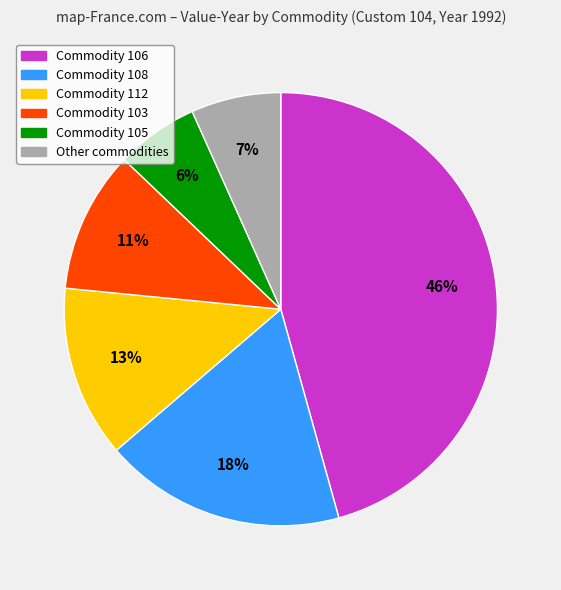

To the nearest percent, what is the difference between the largest and smallest slice percentages?

40%